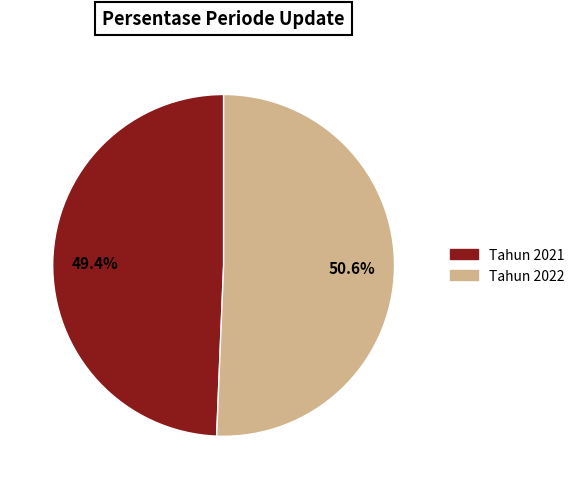

How many slices are in this pie chart?

2